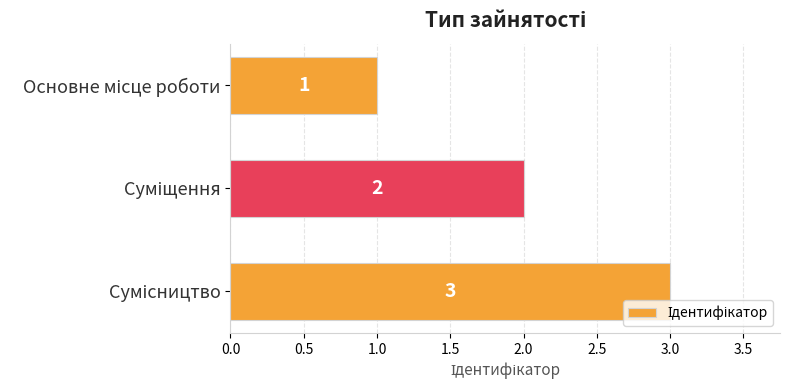

What is the value of the 2nd bar from the top?

2